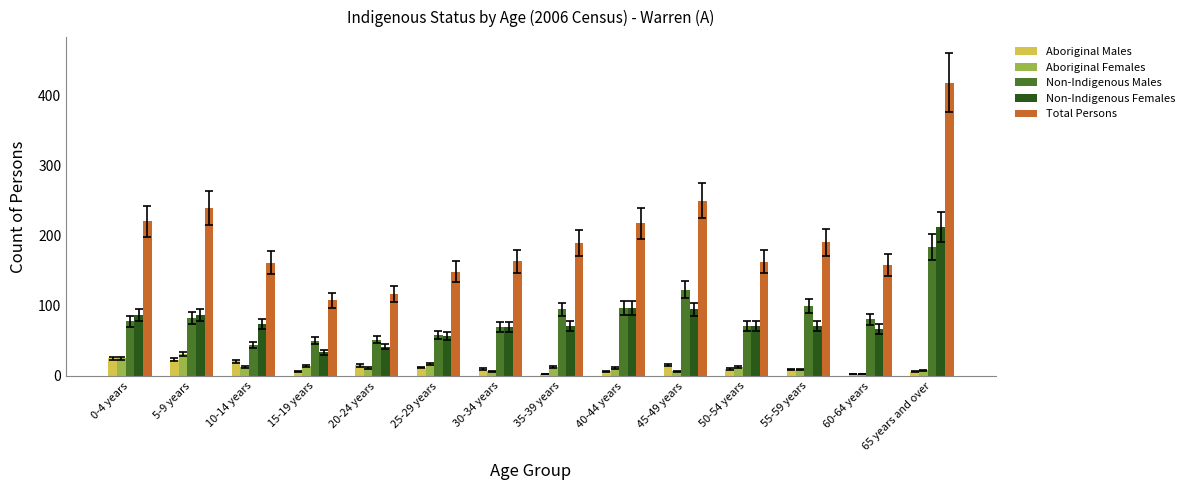

At which category is the sum across all series the highest?

65 years and over